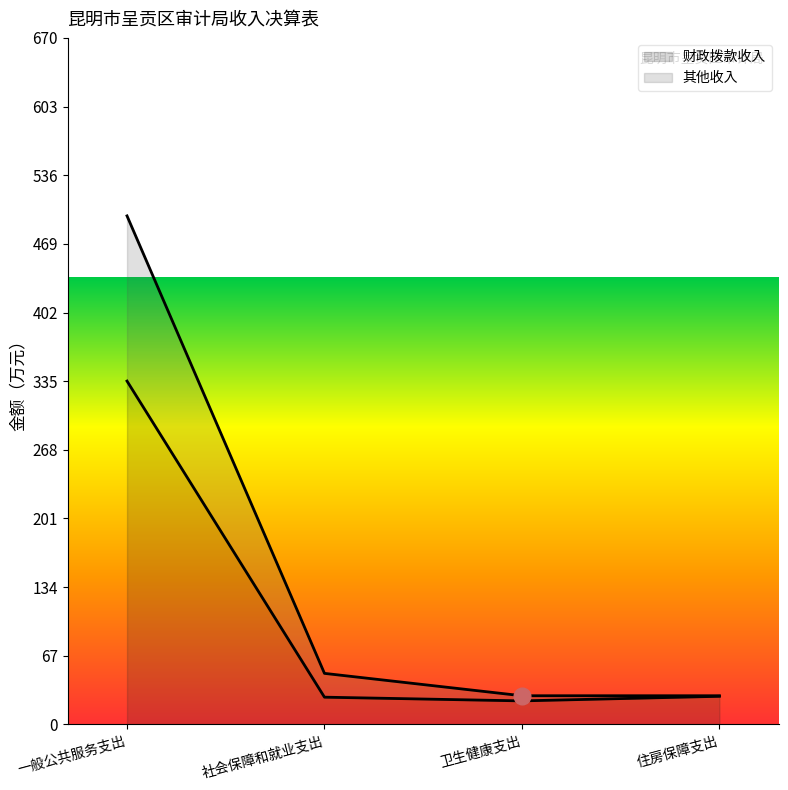

At which label is 财政拨款收入 closest to 179?

住房保障支出